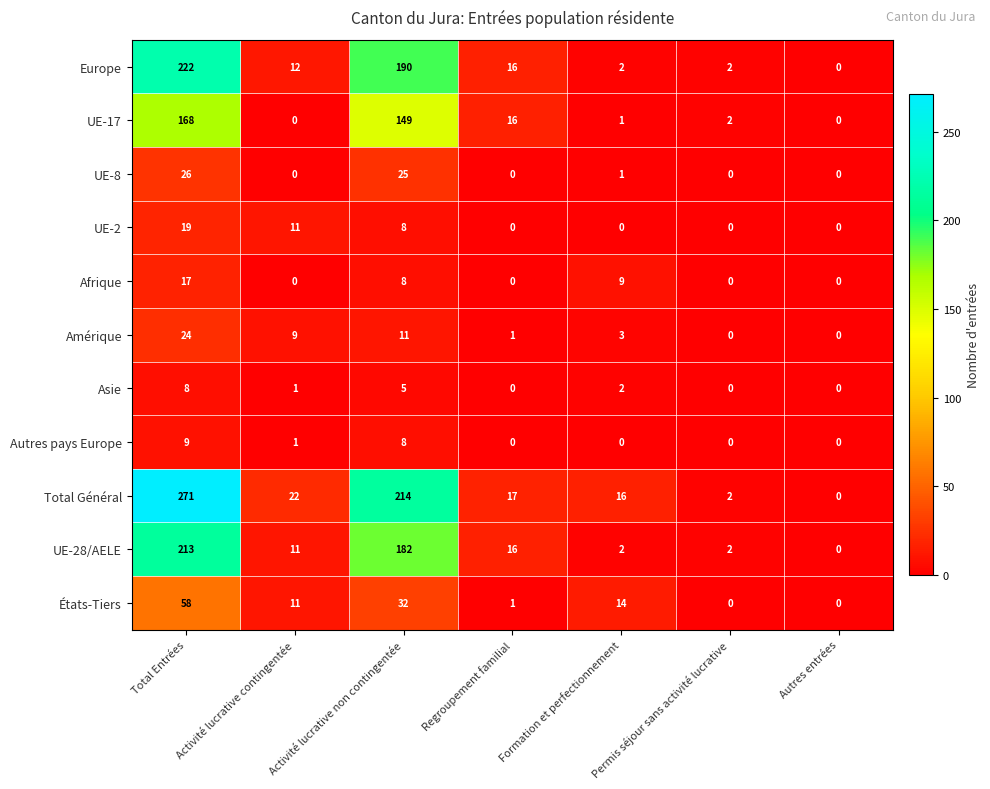

What value does the Total Général series have at Activité lucrative non contingentée, to the nearest 50?

200